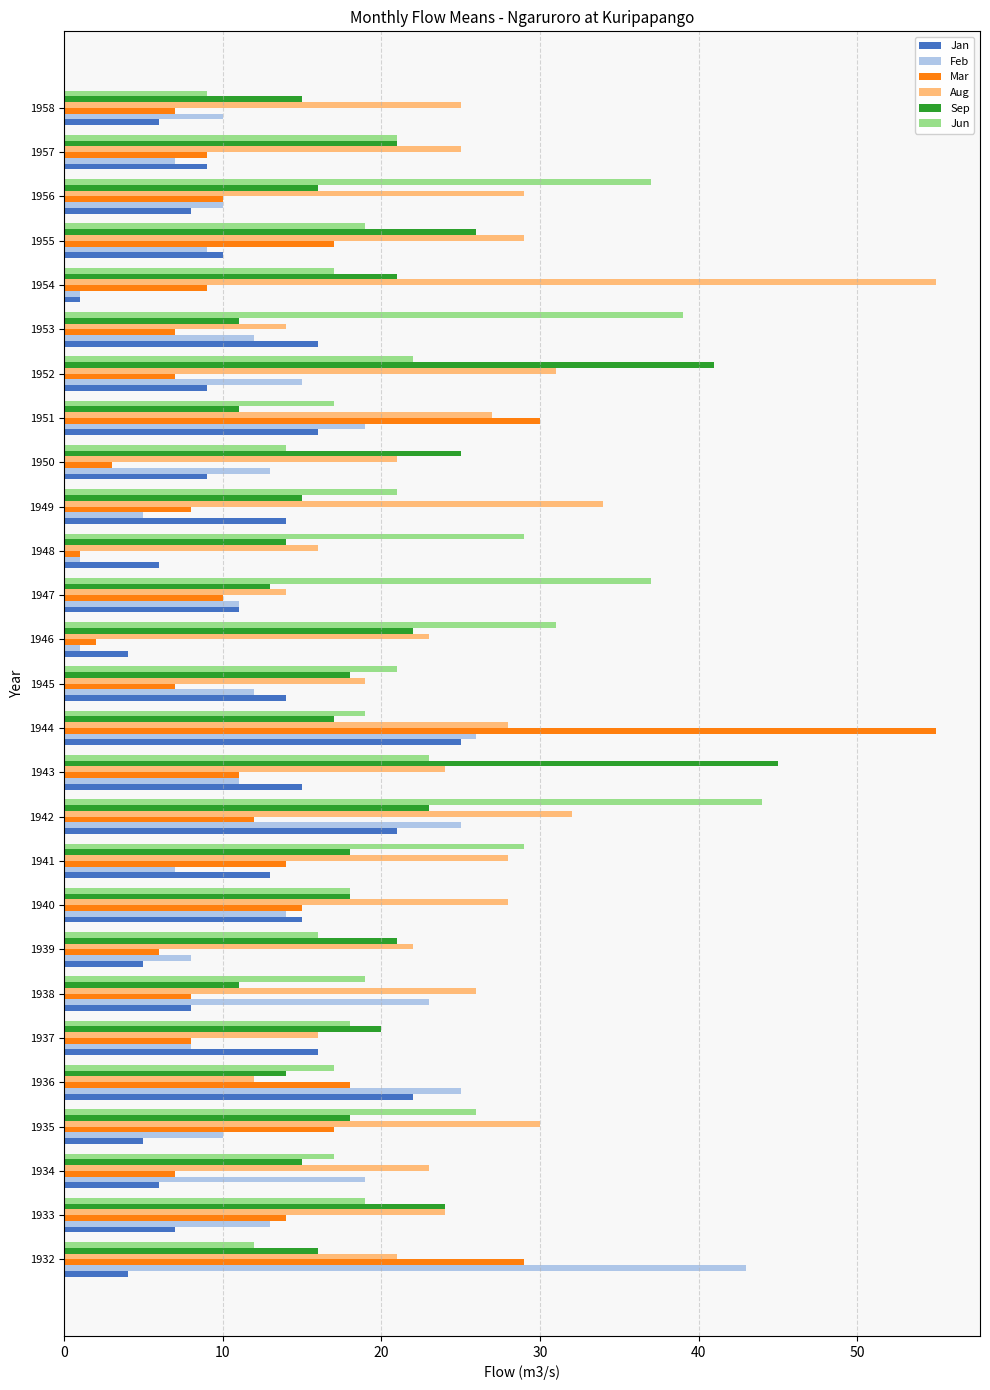

At how many categories does at least one series exceed 4?

27